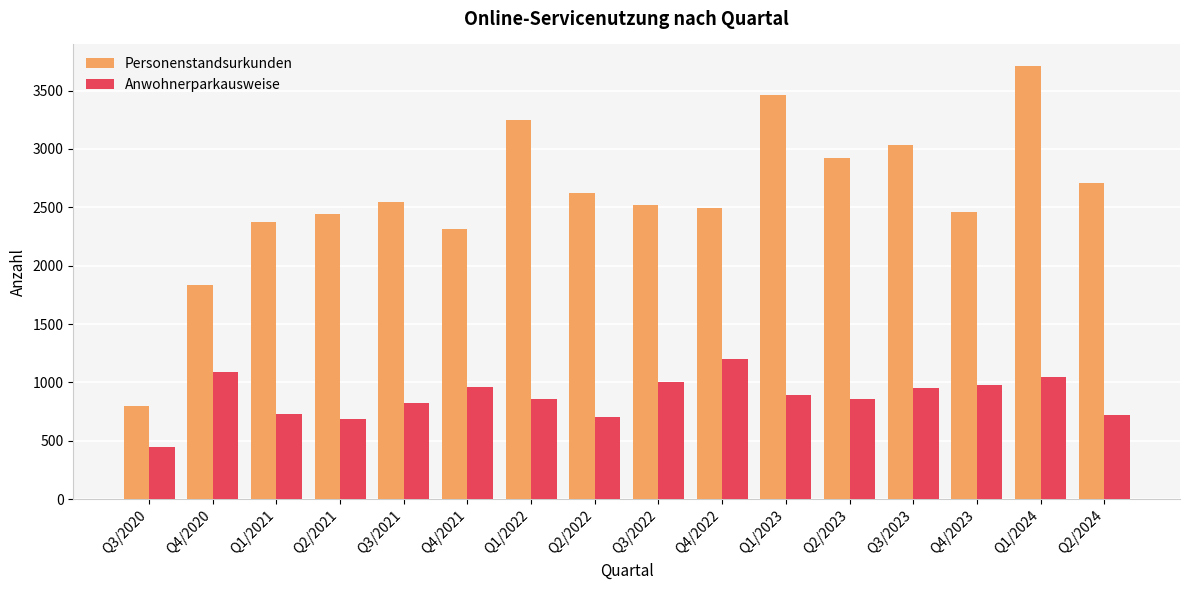

What are all the series names shown in the legend?

Personenstandsurkunden, Anwohnerparkausweise